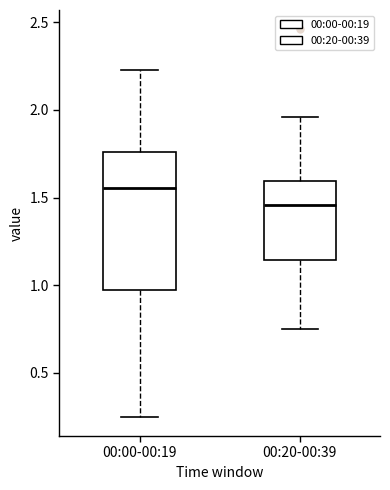

Where is the upper edge of the box for 00:20-00:39 on the y-axis? The values are not printed on the chart, so give them approximately, as read against the axis.

1.60